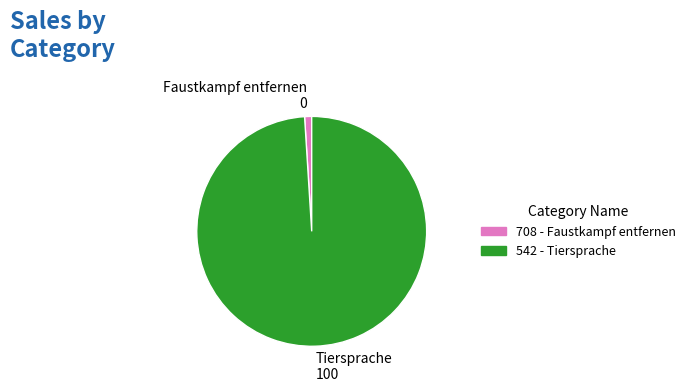

What is the largest slice in the pie chart?

Tiersprache 100